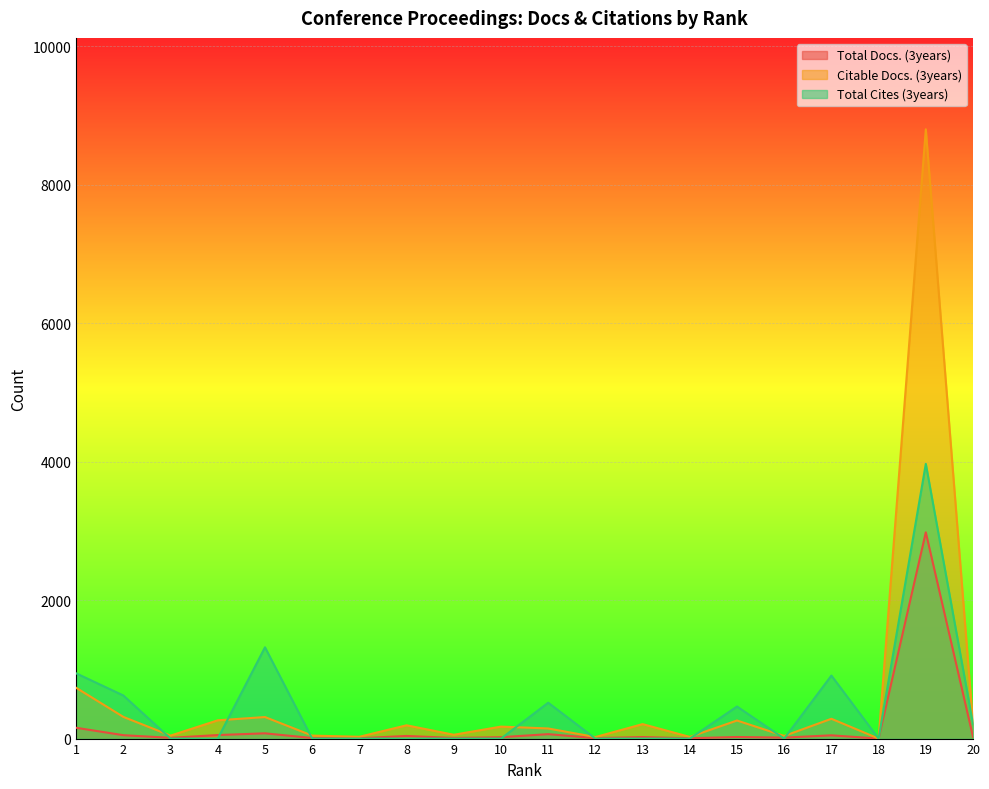

Count the number of categories in the chart.

20